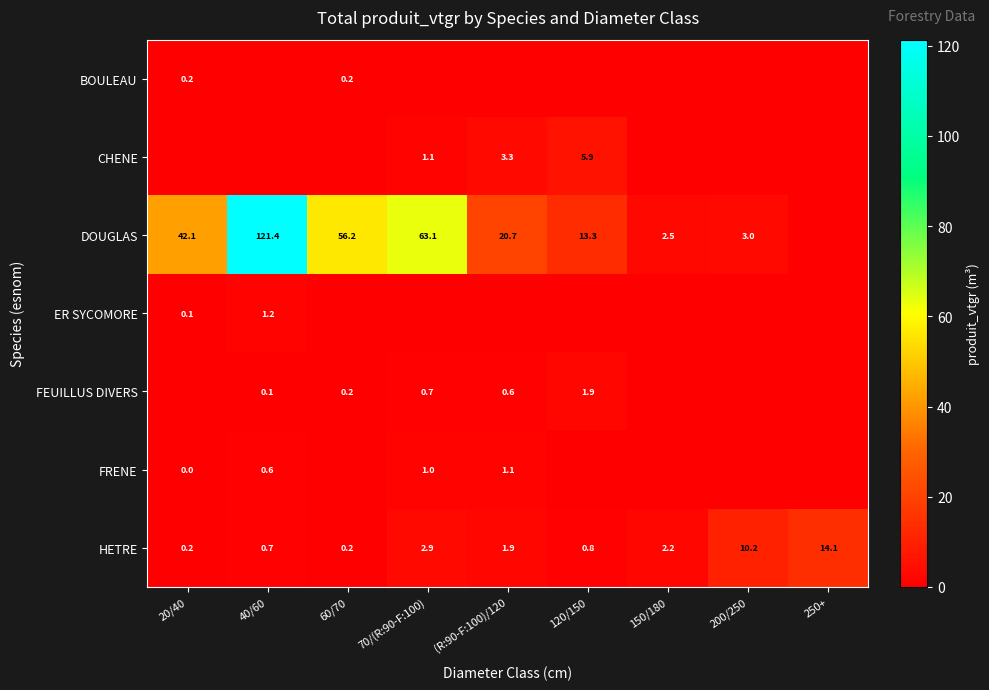

The value of HETRE at 150/180 is 0.7. True or false?

False